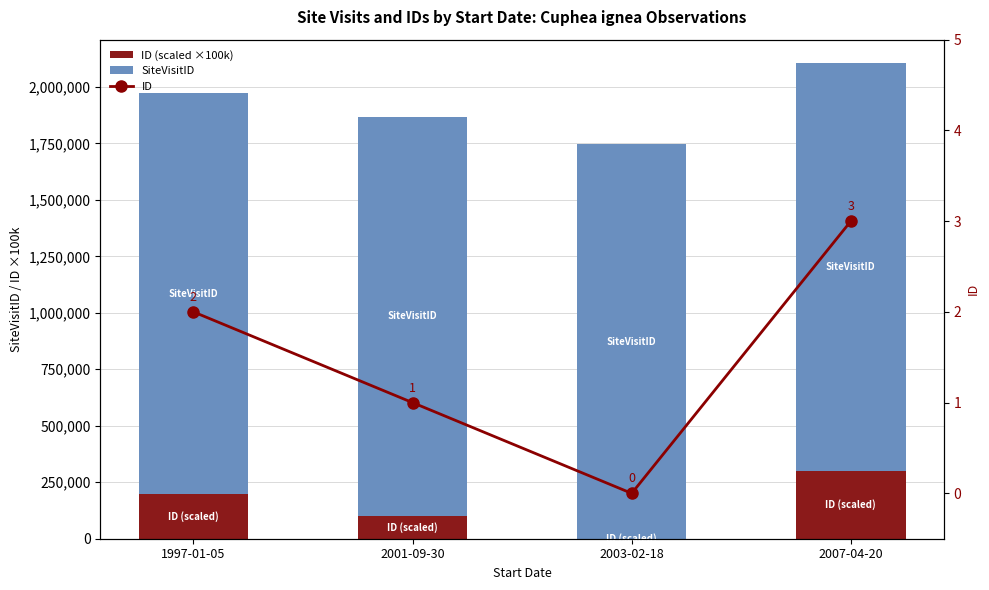

The ID series shows 2 at 1997-01-05. True or false?

True